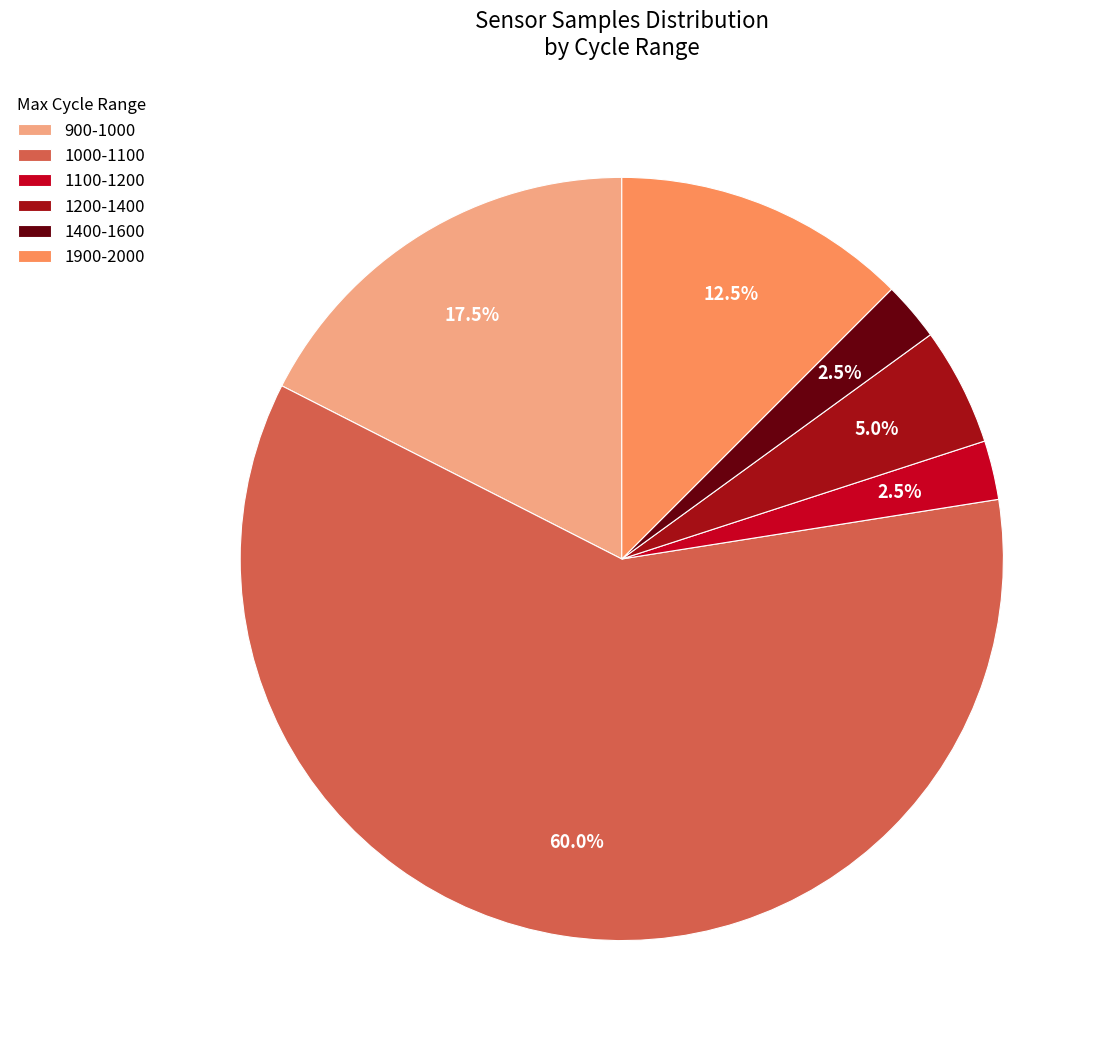

Which slice represents more than half of the pie?

1000-1100